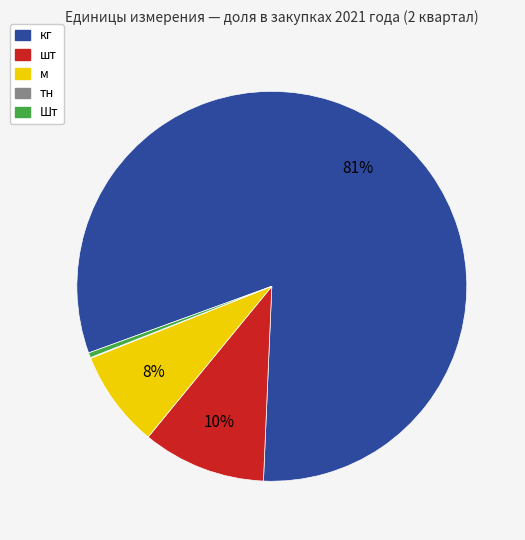

What is the ratio of the value at шт to the value at кг?

0.1